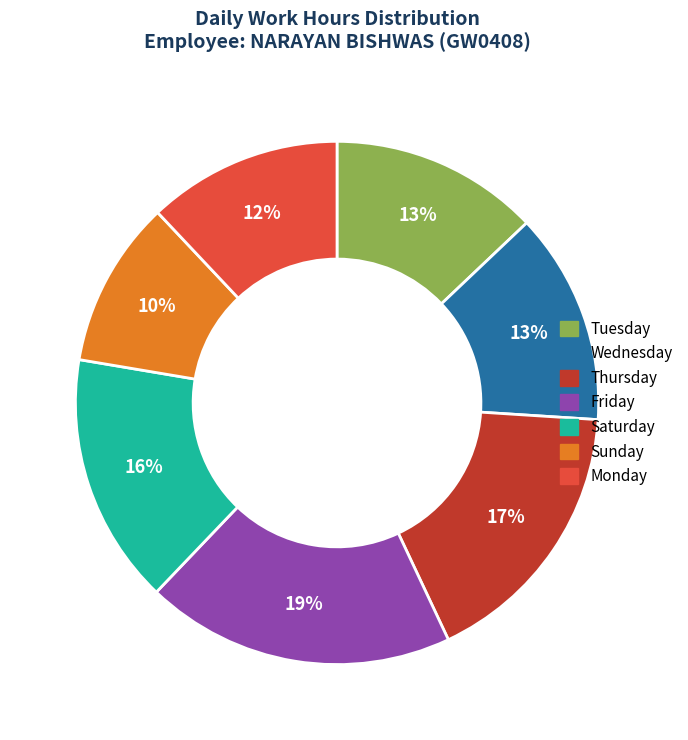

Combined, do Sunday and Monday account for over 50%?

No